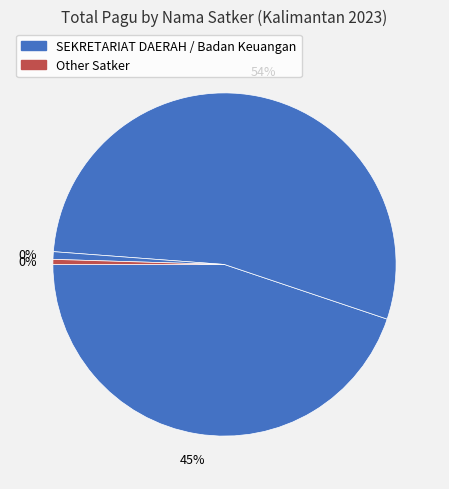

Which category has the biggest portion of the pie?

SEKRETARIAT DAERAH